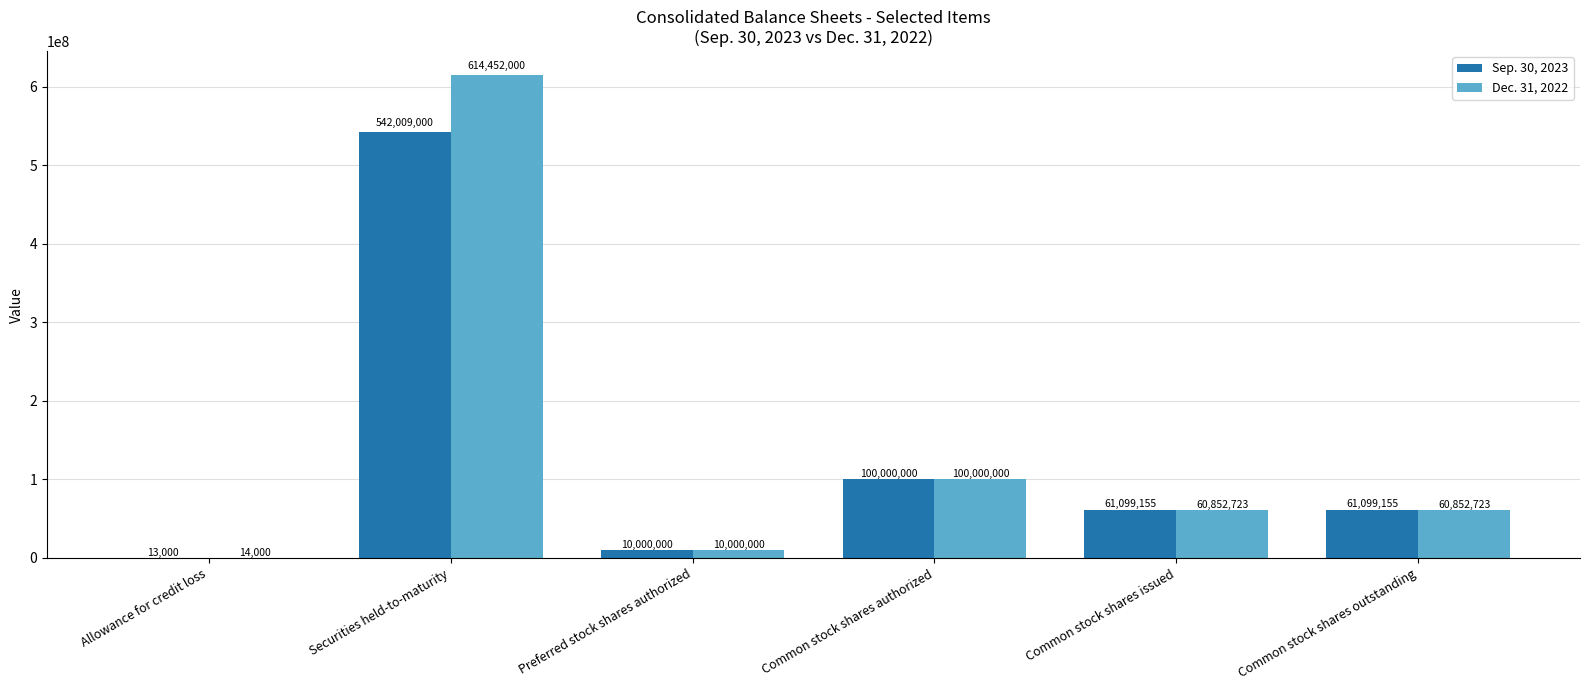

What is the highest value of the Dec. 31, 2022 series?

614452000